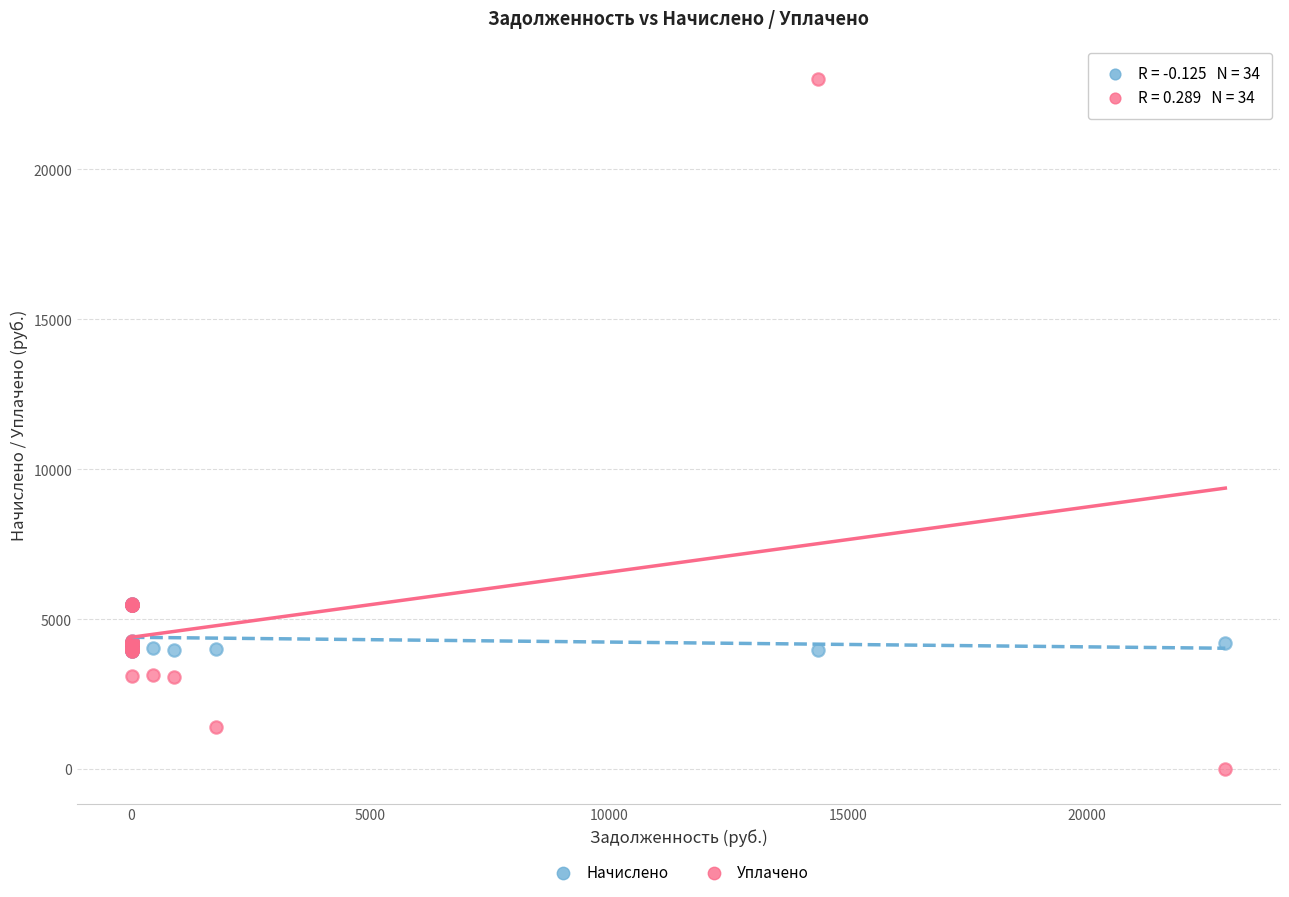

Which series has the widest spread of Y values?

Уплачено